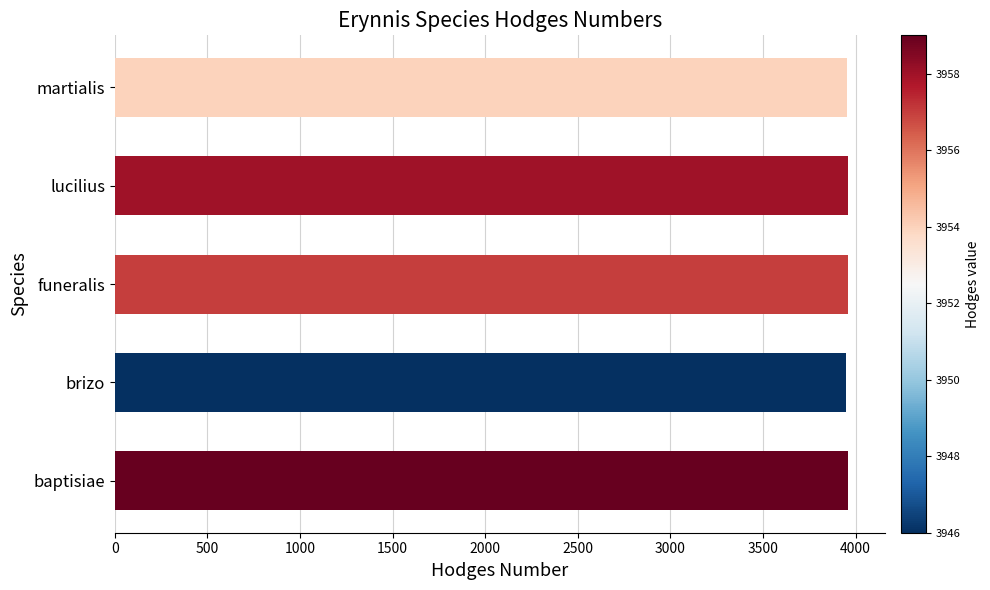

Count the number of categories in the chart.

5